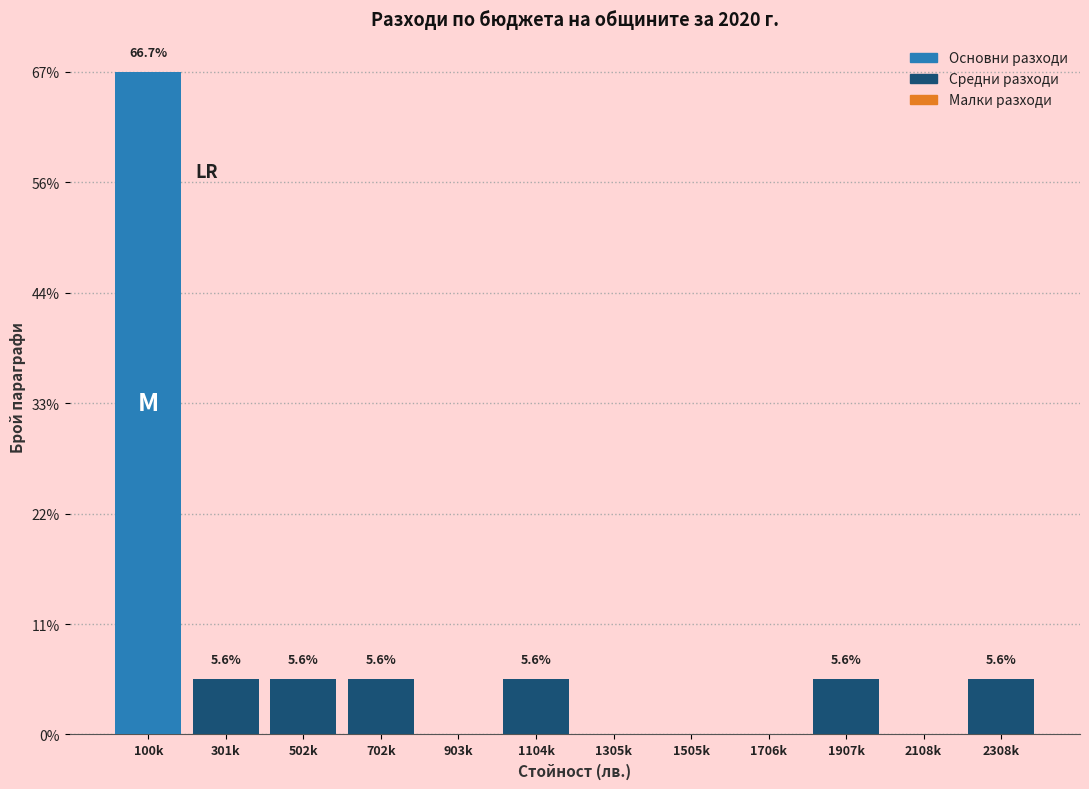

Are the bars horizontal?

No